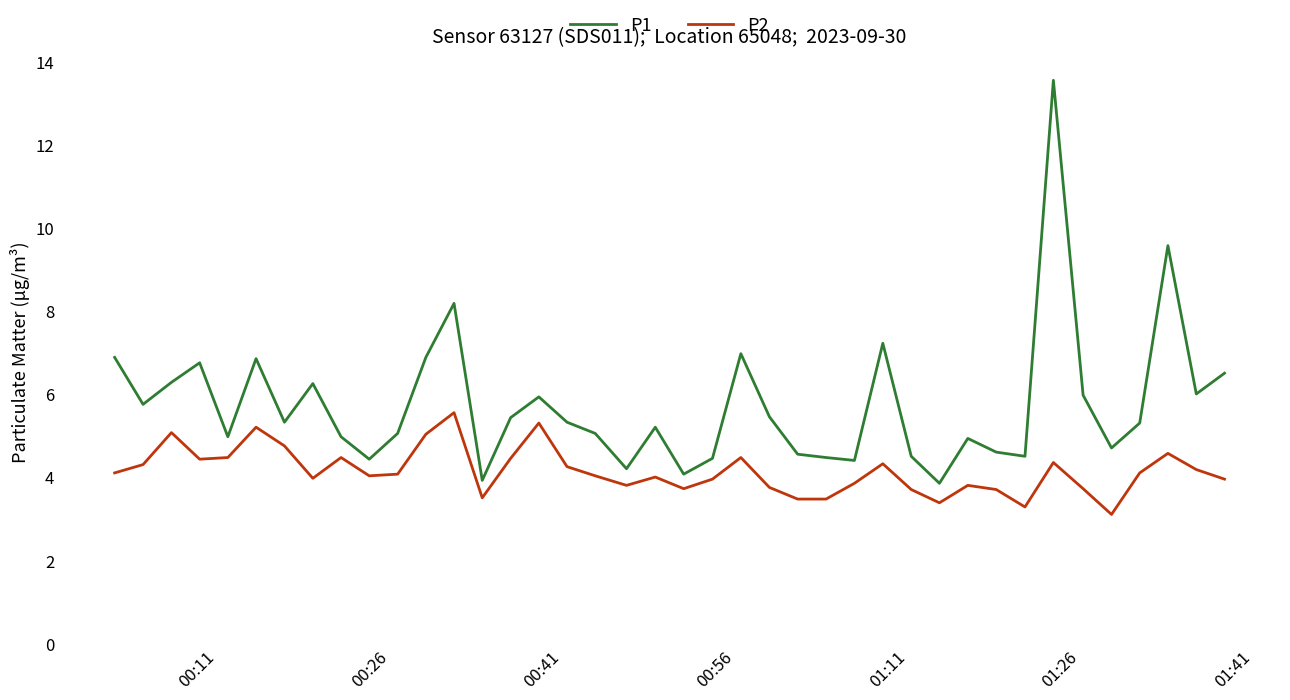

True or false: P1 and P2 intersect in this chart.

False